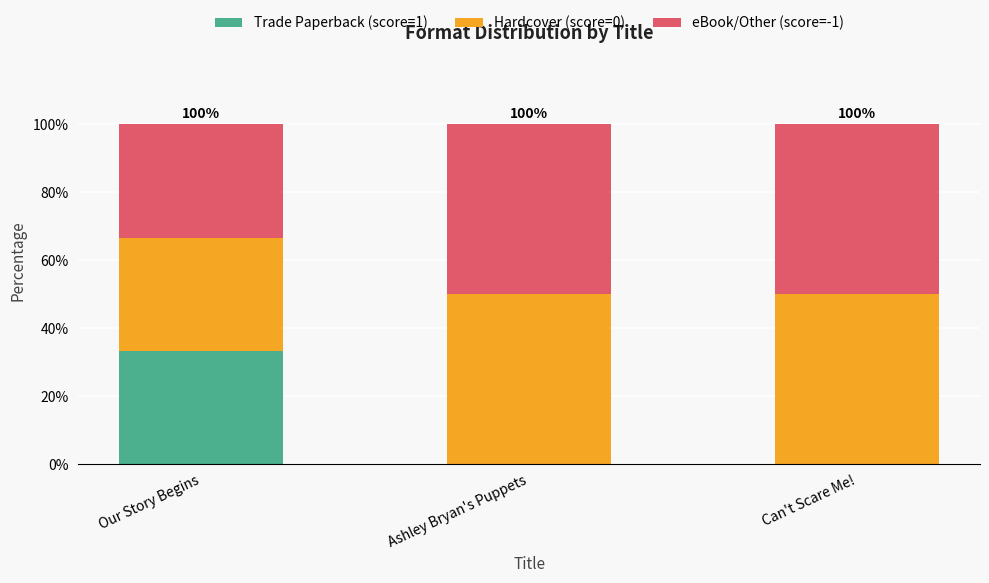

What is the total value across all series at Can't Scare Me!?

100.0